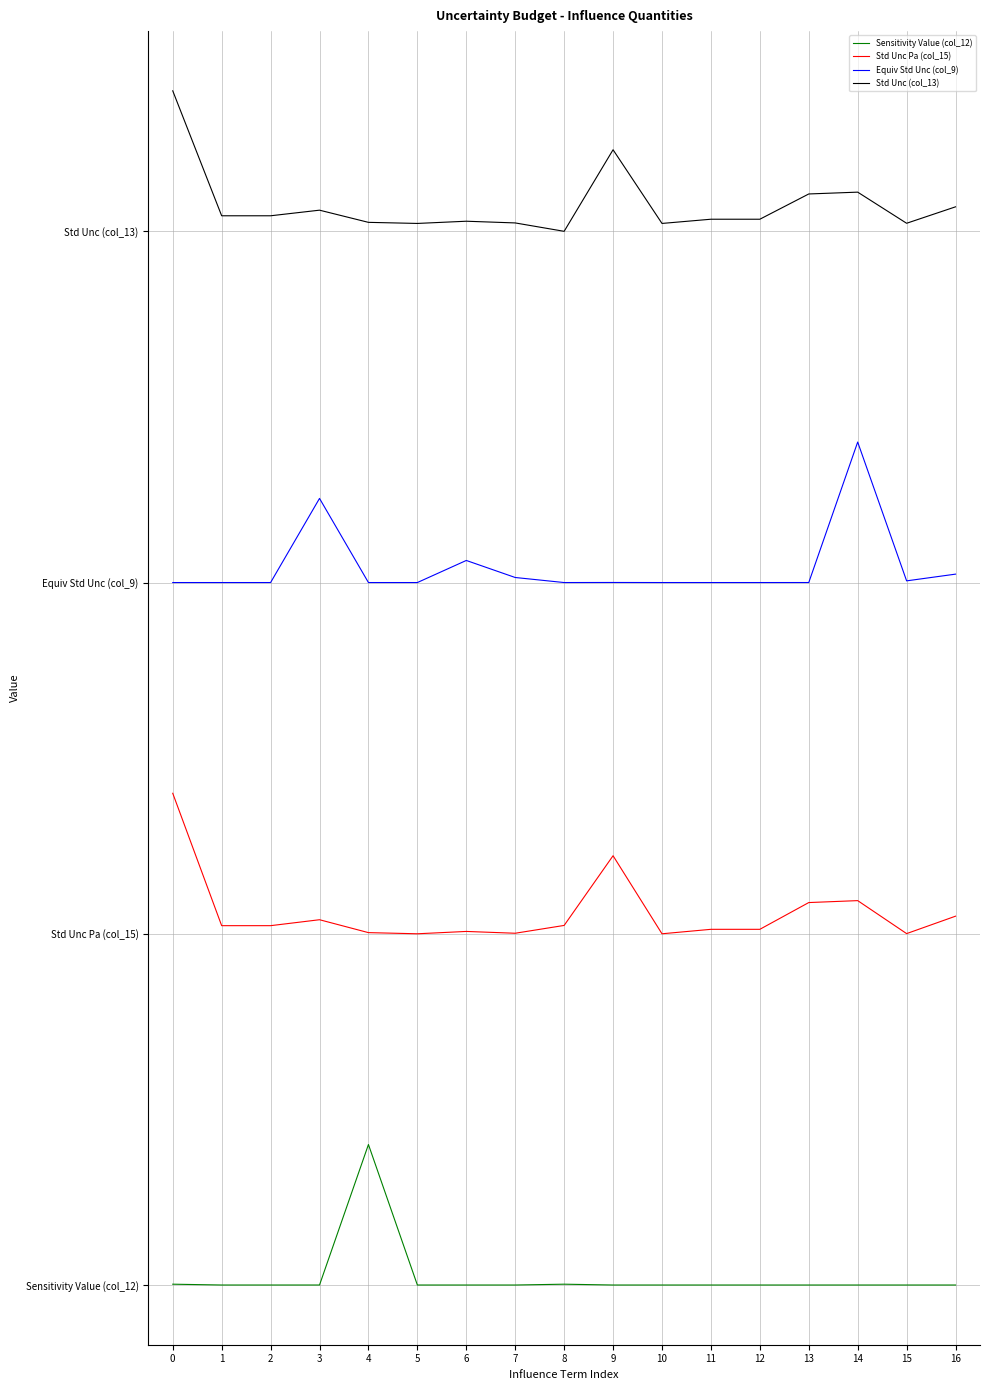

At how many categories does at least one series exceed 4?

17